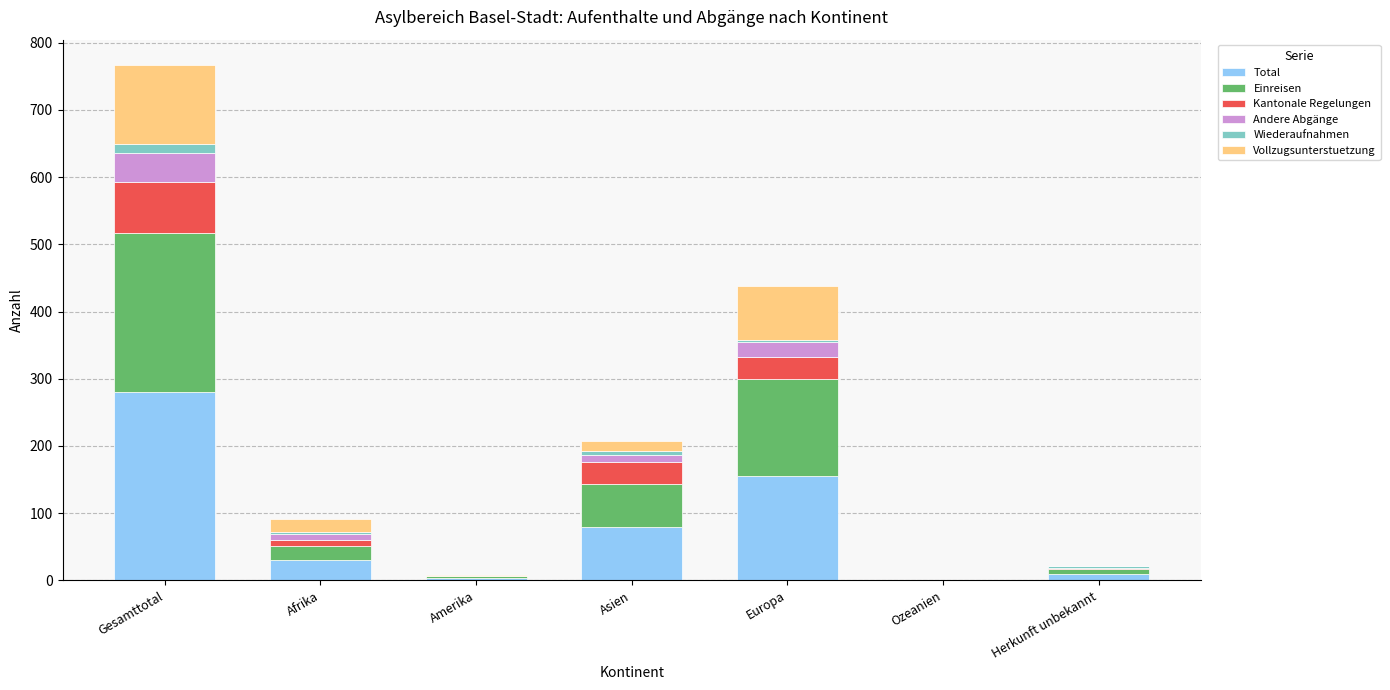

Which category has the highest value in the Total series?

Gesamttotal